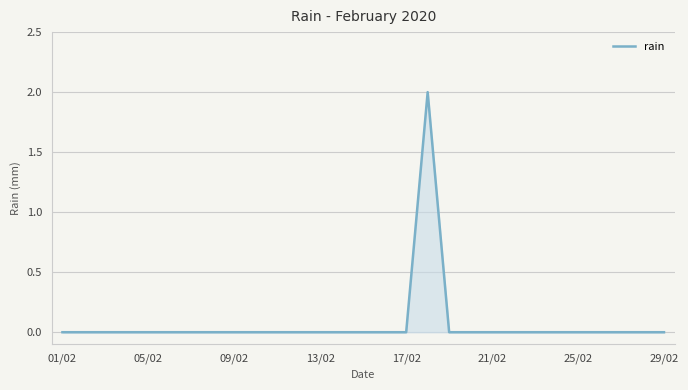

What is the sum of all values?

2